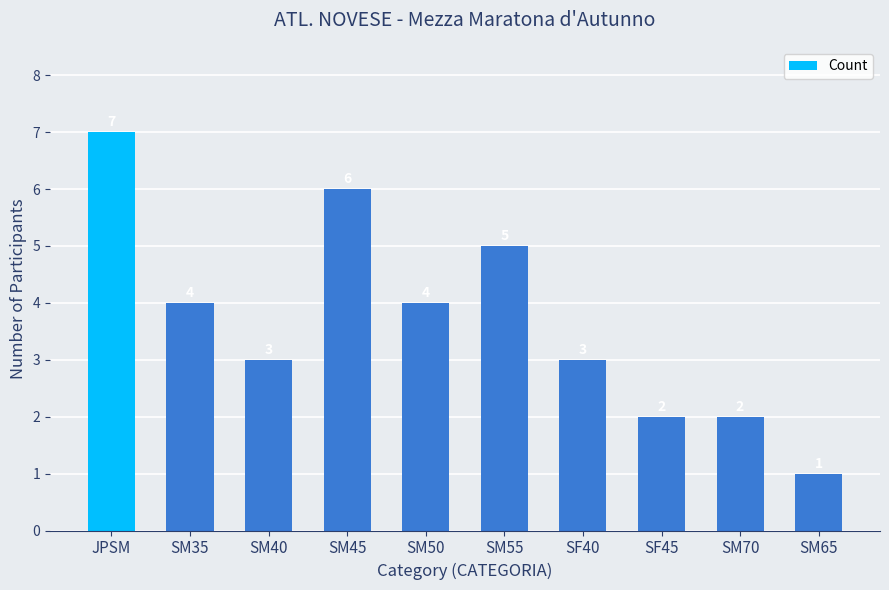

Which label corresponds to the smallest value in the chart?

SM65